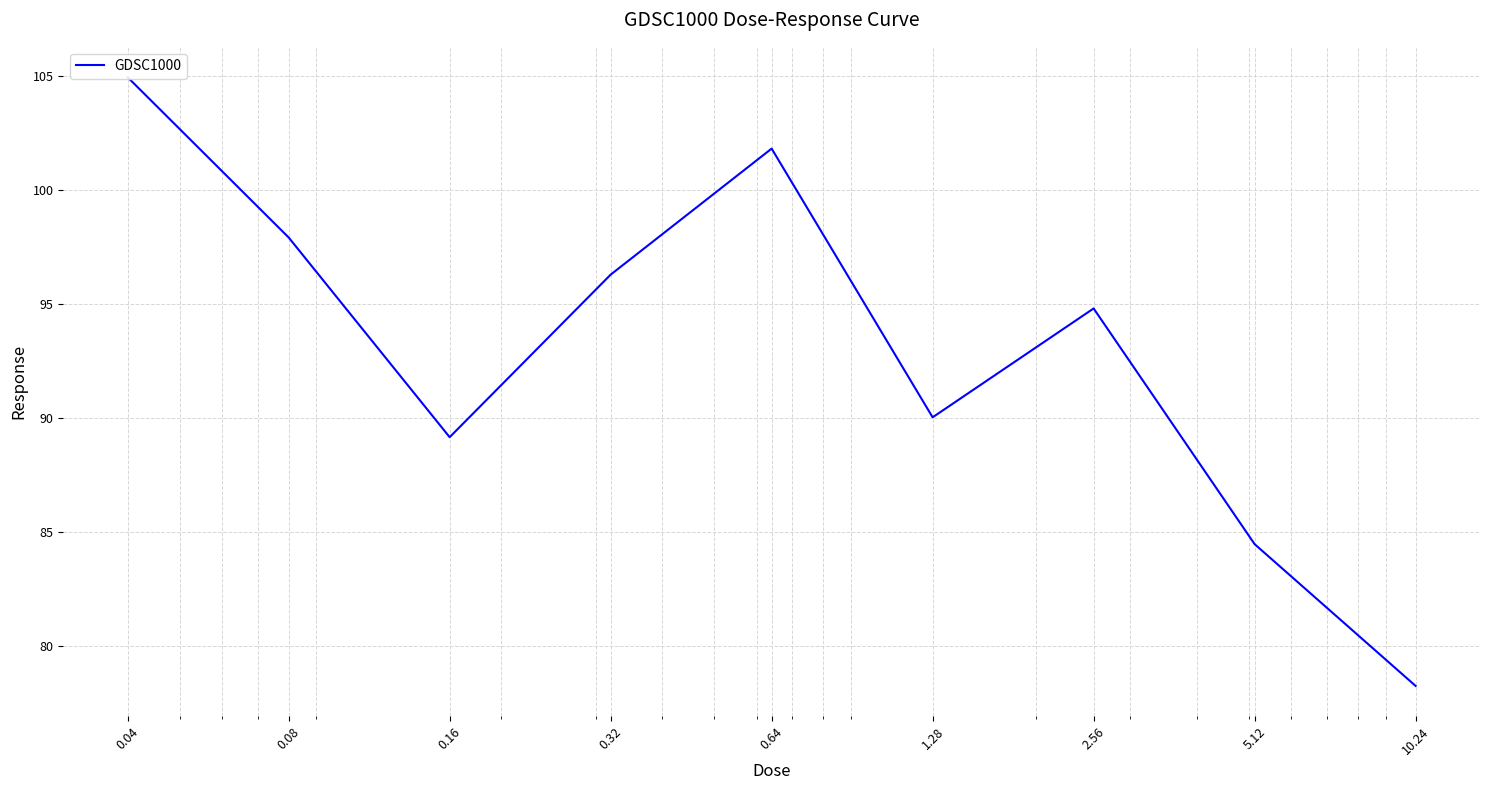

How many points are higher than both their immediate neighbors (excluding endpoints)?

2